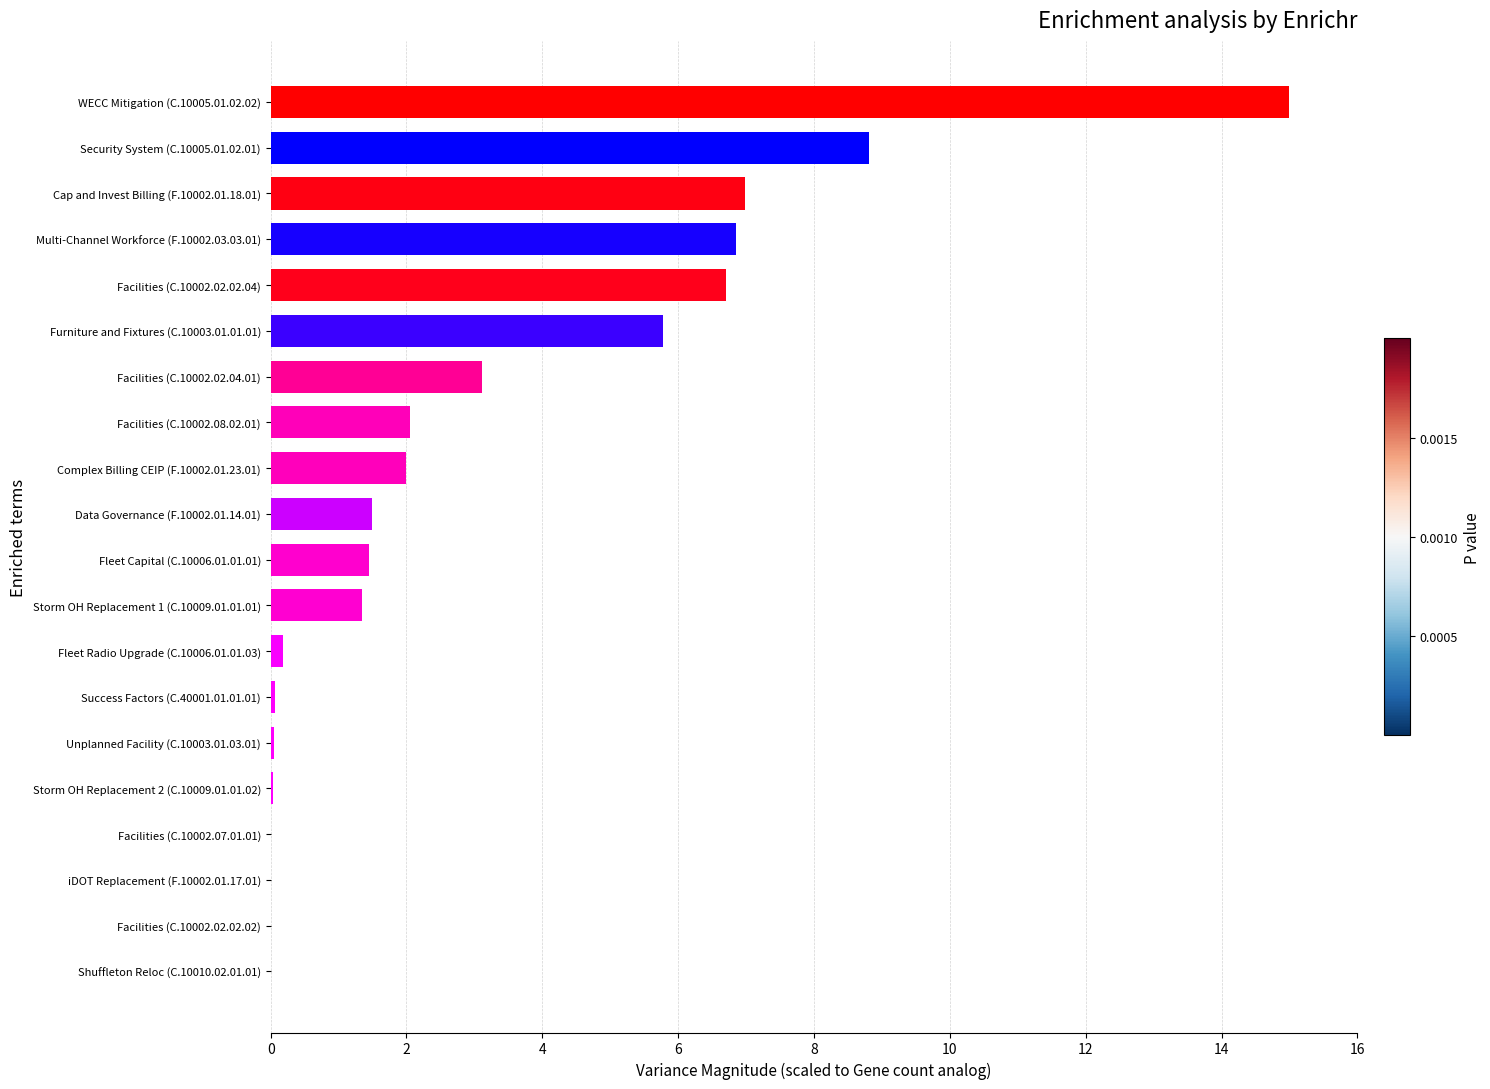

What is the change in value from Security System (C.10005.01.02.01) to Facilities (C.10002.08.02.01)?

-6.8